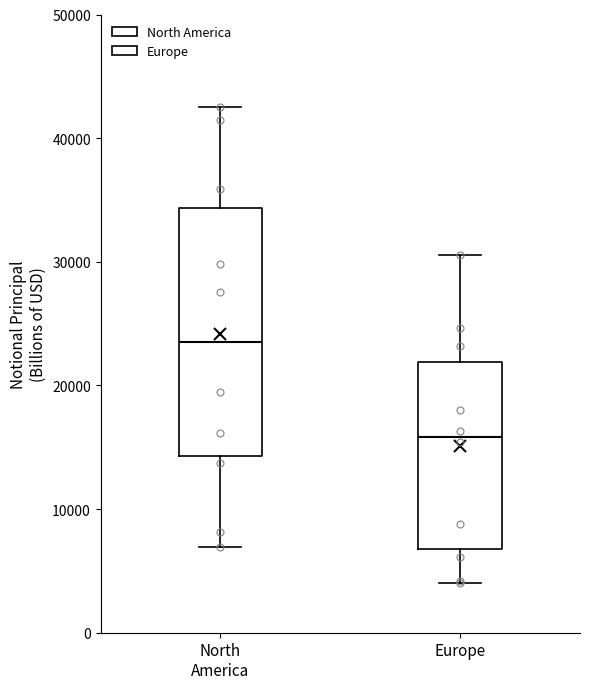

Which box's median line is the lowest?

Europe